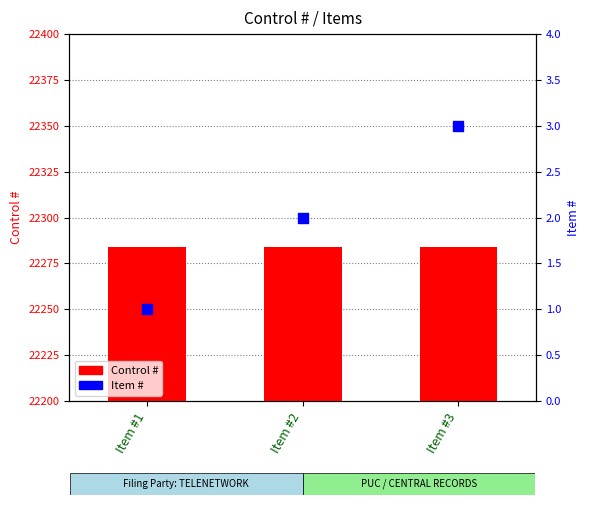

At how many categories does at least one series exceed 19485?

3